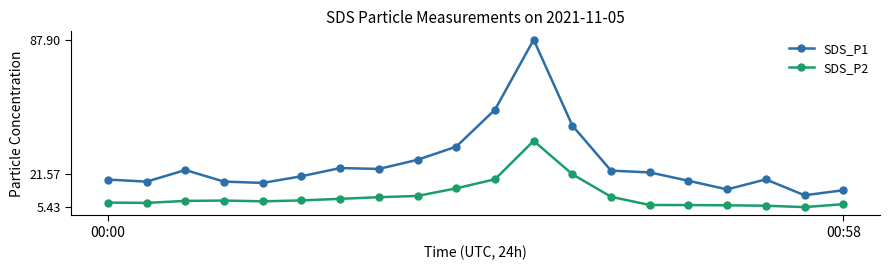

Which series has the widest spread of values?

SDS_P1